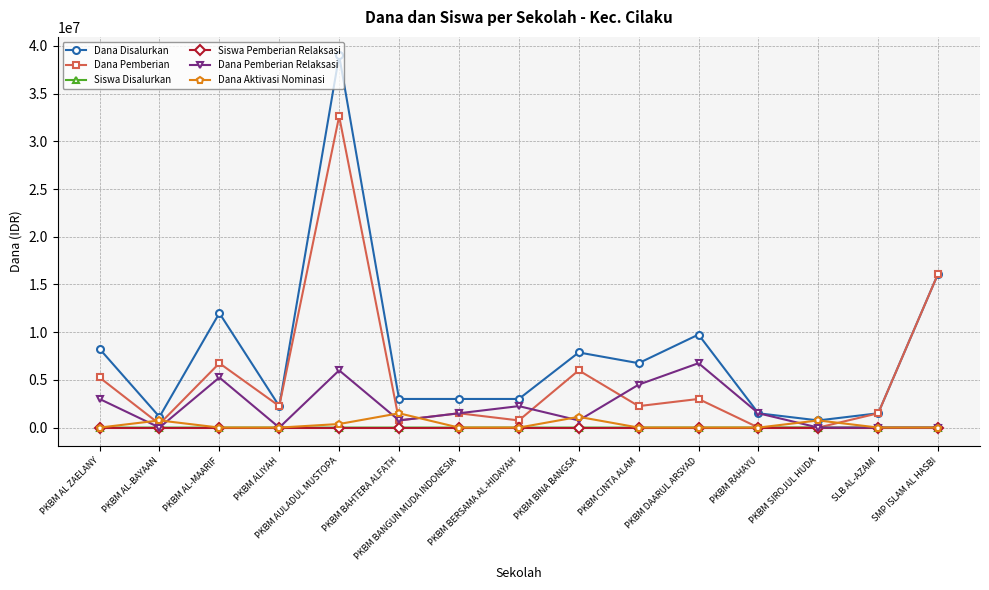

What is the greatest value displayed?

39000000